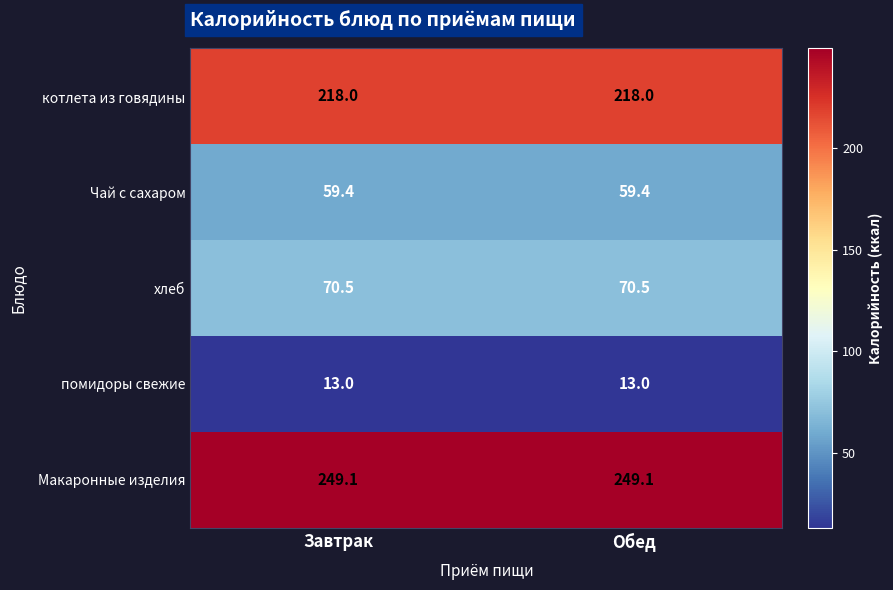

What is the total value across all series at Обед?

610.0